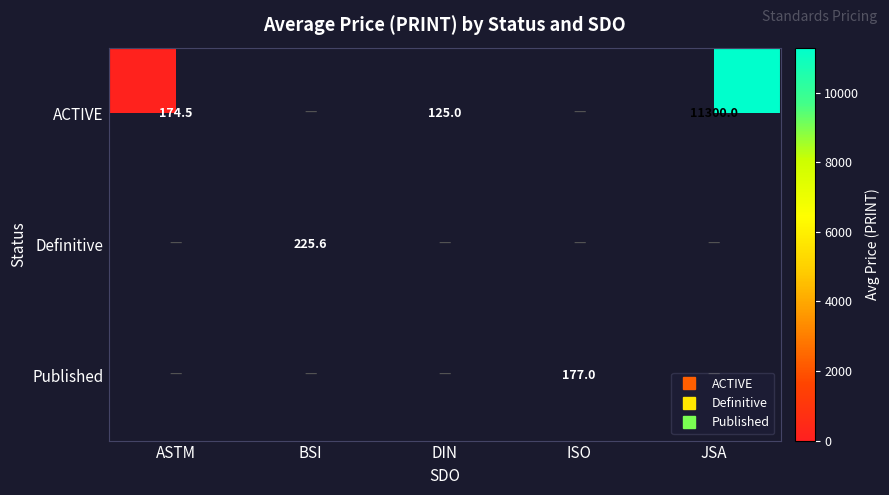

Is it true that ACTIVE equals 174.5 at ASTM?

True